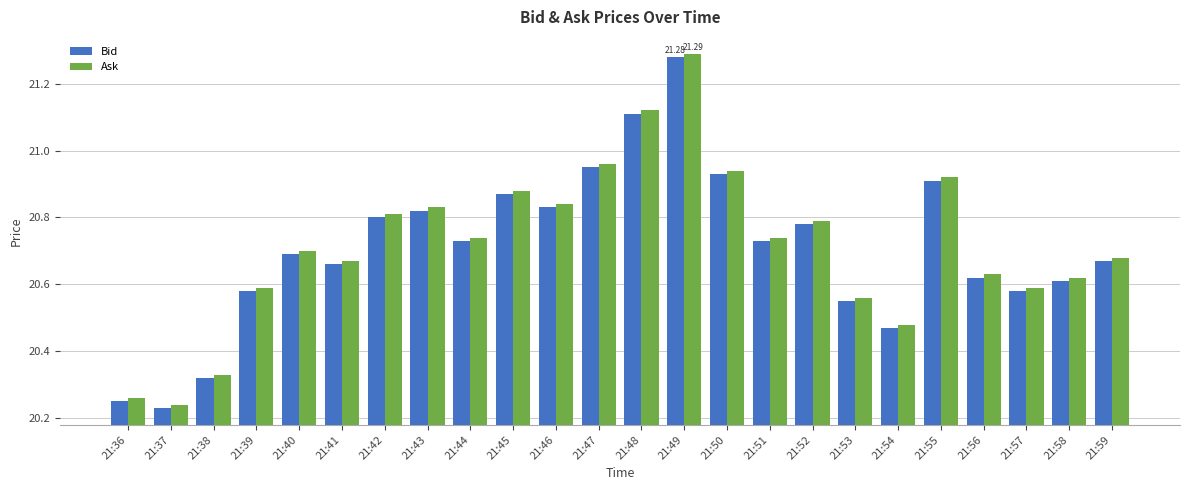

True or false: Ask has a value of 33.5 at 21:51.

False